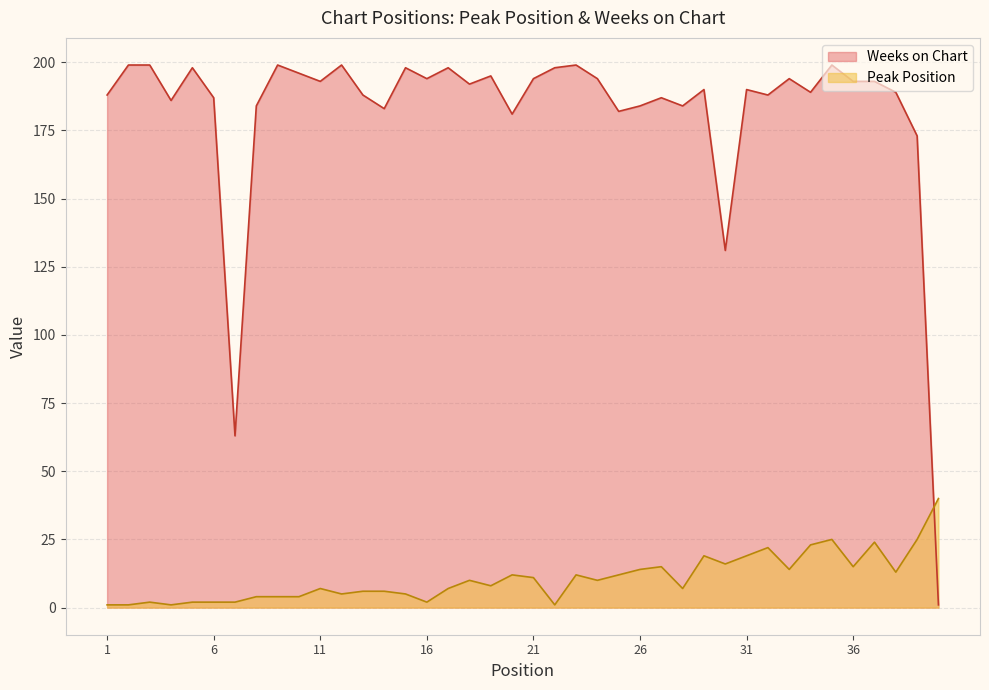

List the labels in order of Peak Position value, largest first.

40, 35, 39, 37, 34, 32, 29, 31, 30, 27, 36, 26, 33, 38, 20, 23, 25, 21, 18, 24, 19, 11, 17, 28, 13, 14, 12, 15, 8, 9, 10, 3, 5, 6, 7, 16, 1, 2, 4, 22